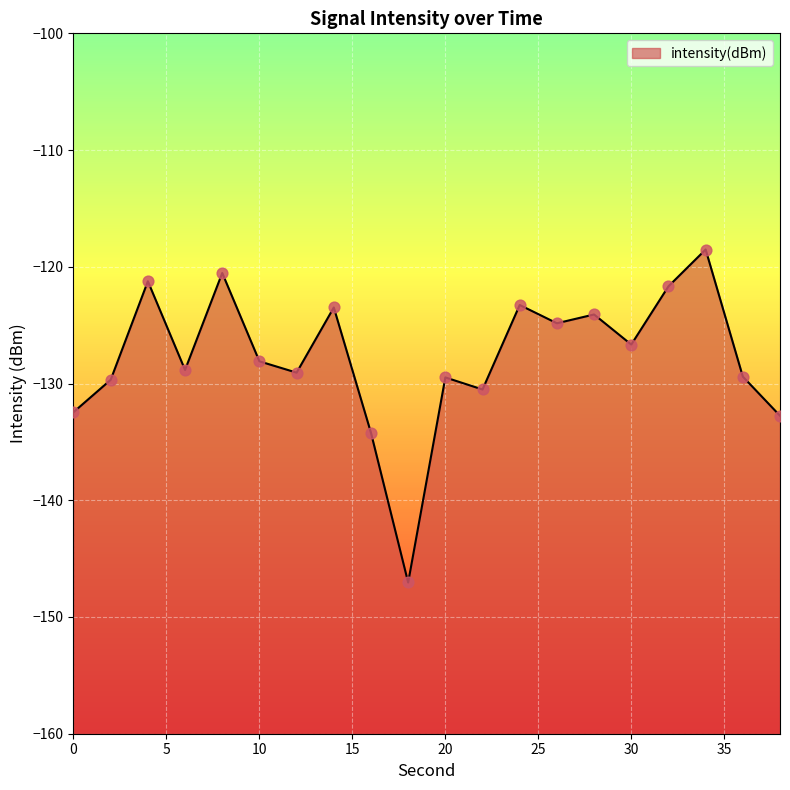

What is the change in value from 22 to 34?

+12.0